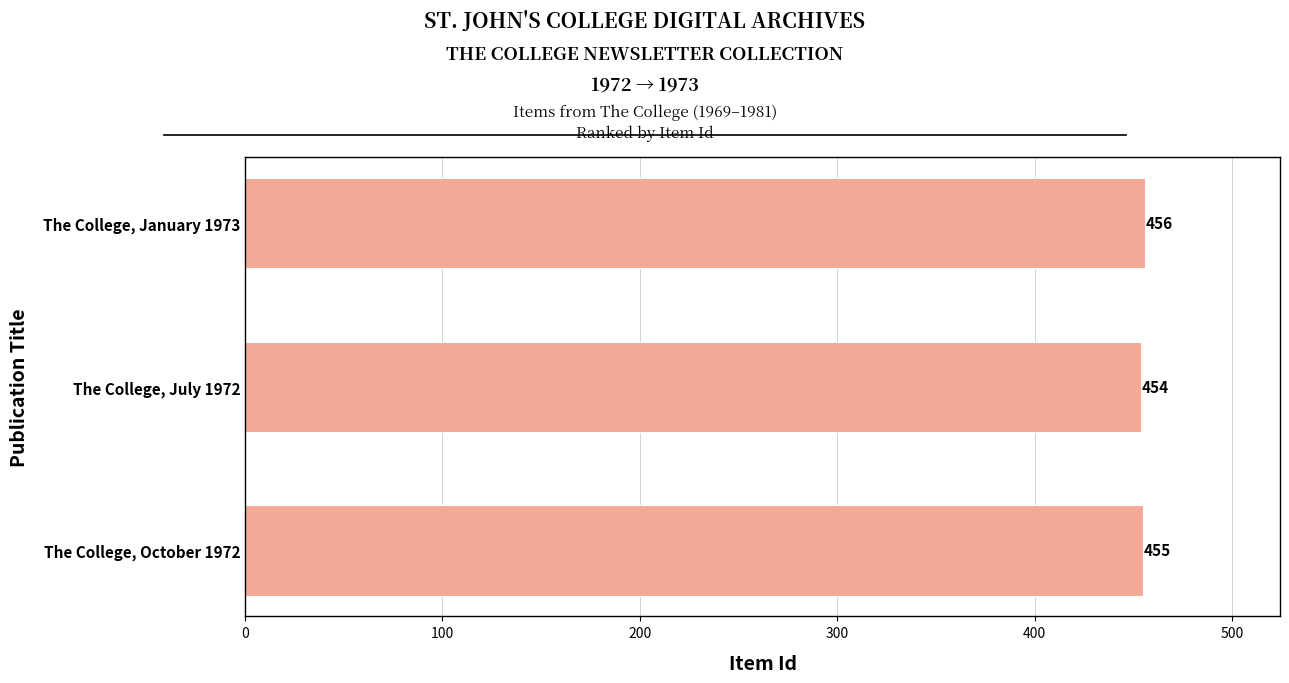

Is it true that the value at The College, July 1972 is 454?

True